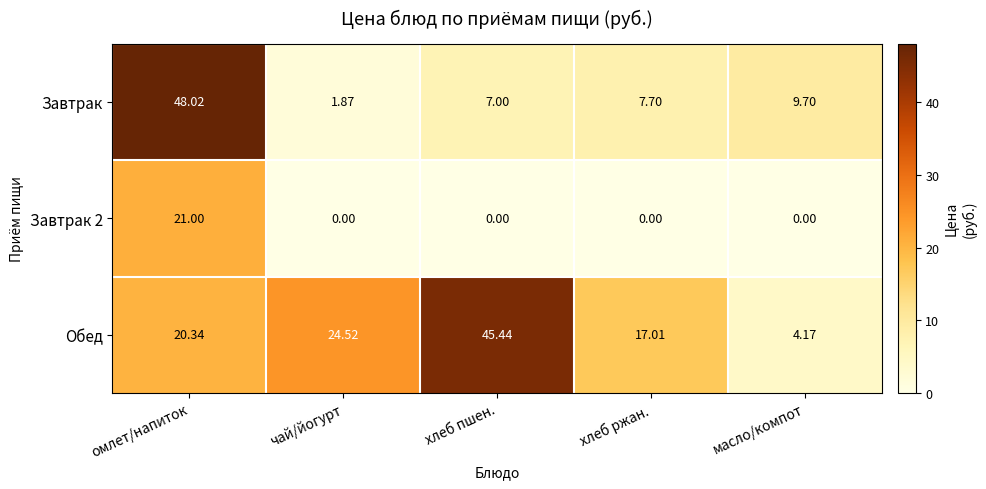

Is the value of Обед at масло/компот greater than the value of Завтрак 2 at омлет/напиток?

No